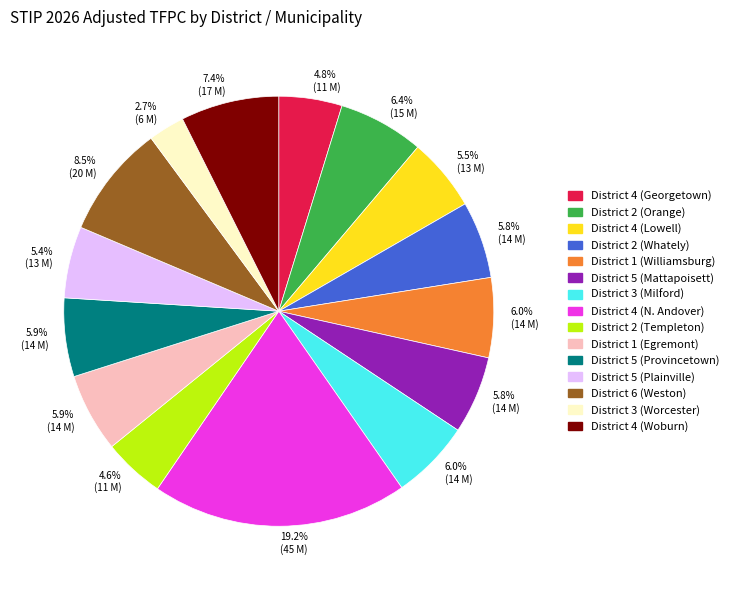

Does any single category account for the majority?

No